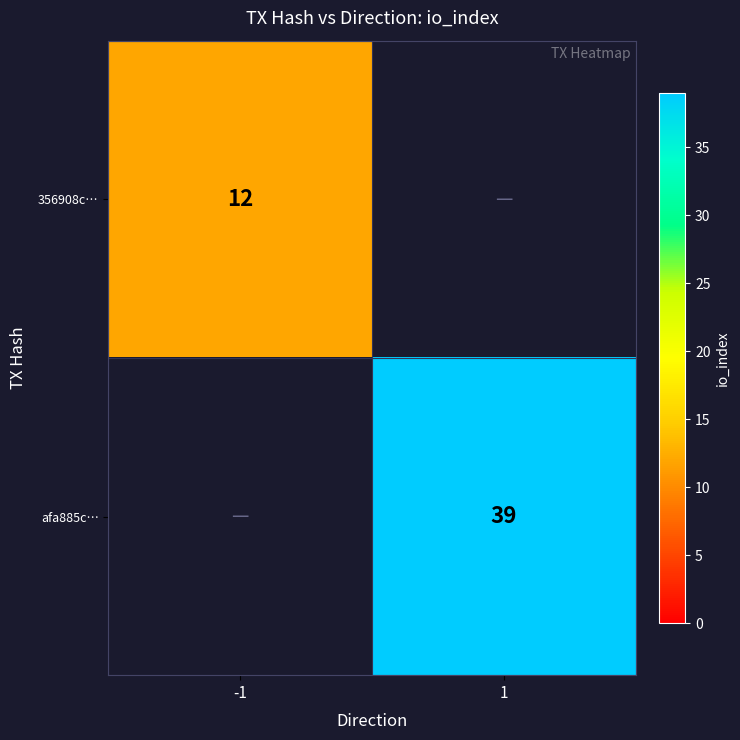

The 356908c… series shows 12 at -1. True or false?

True